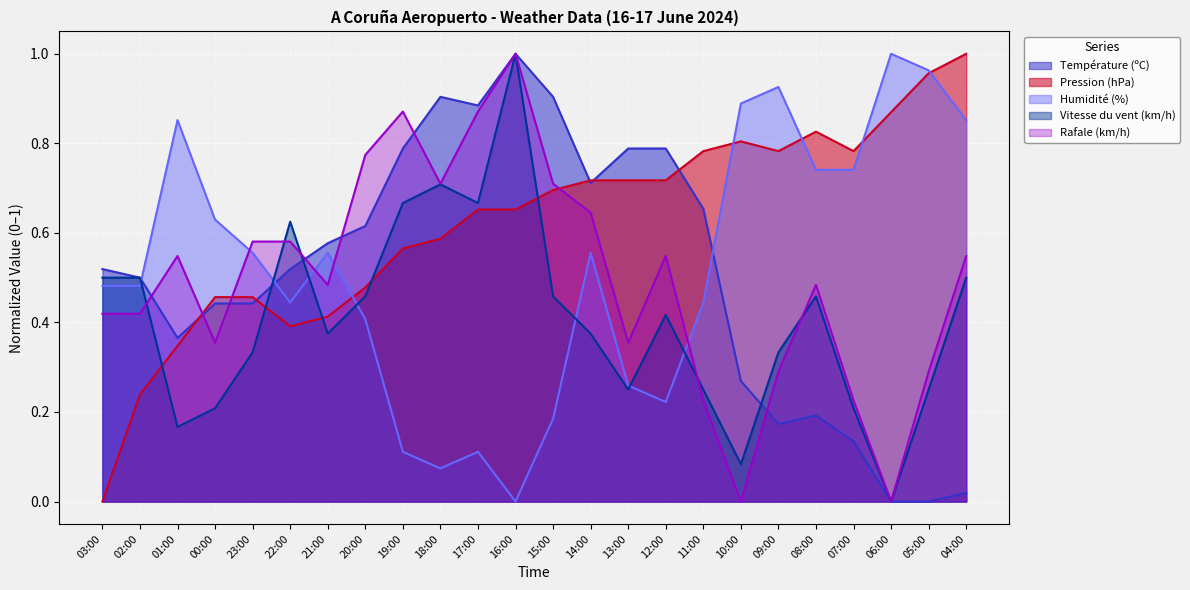

What is the value of the Humidité (%) point at the 21st from the left?

0.7